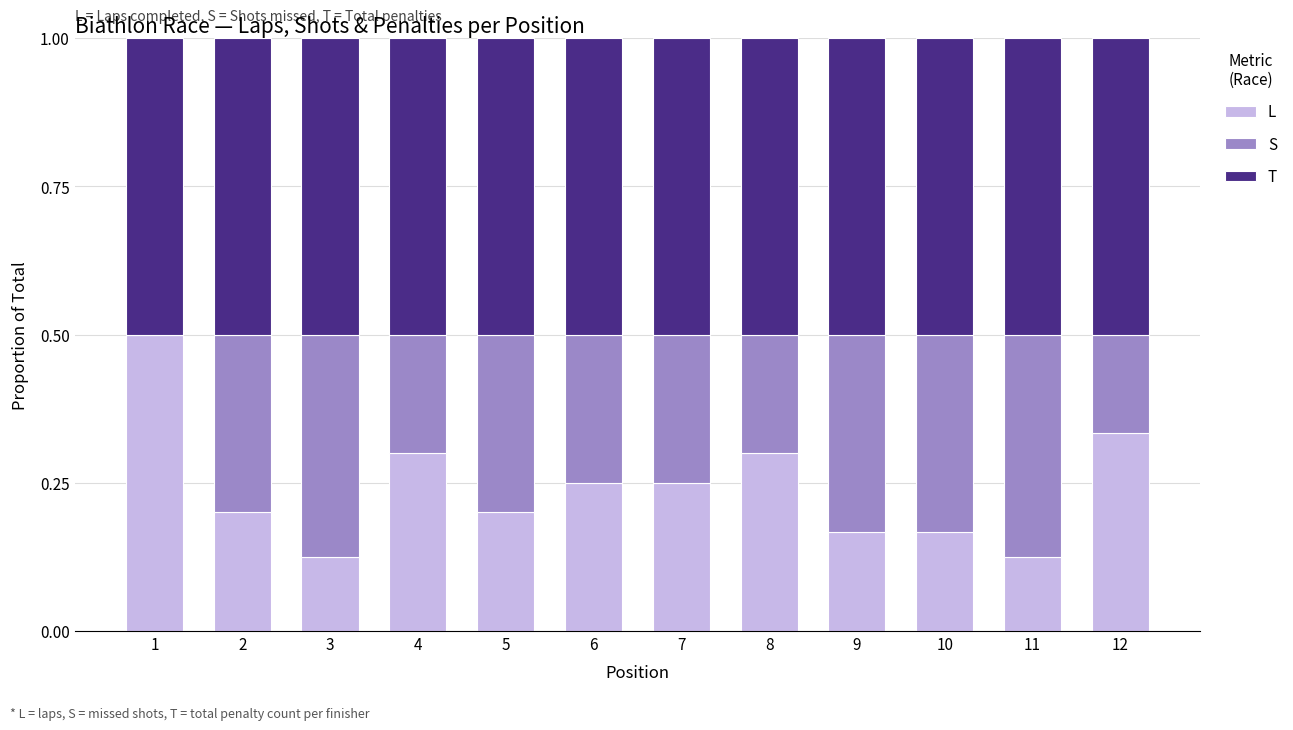

Are the bars grouped side by side (vs. stacked)?

No